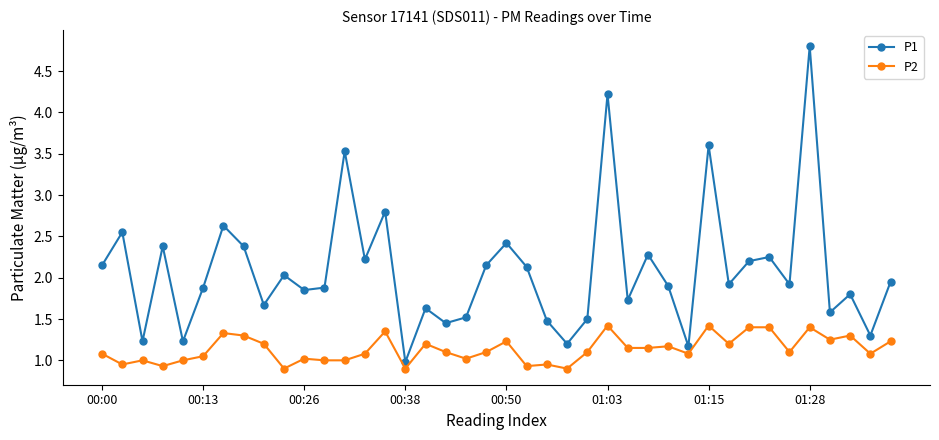

Which series has the largest total across all categories?

P1